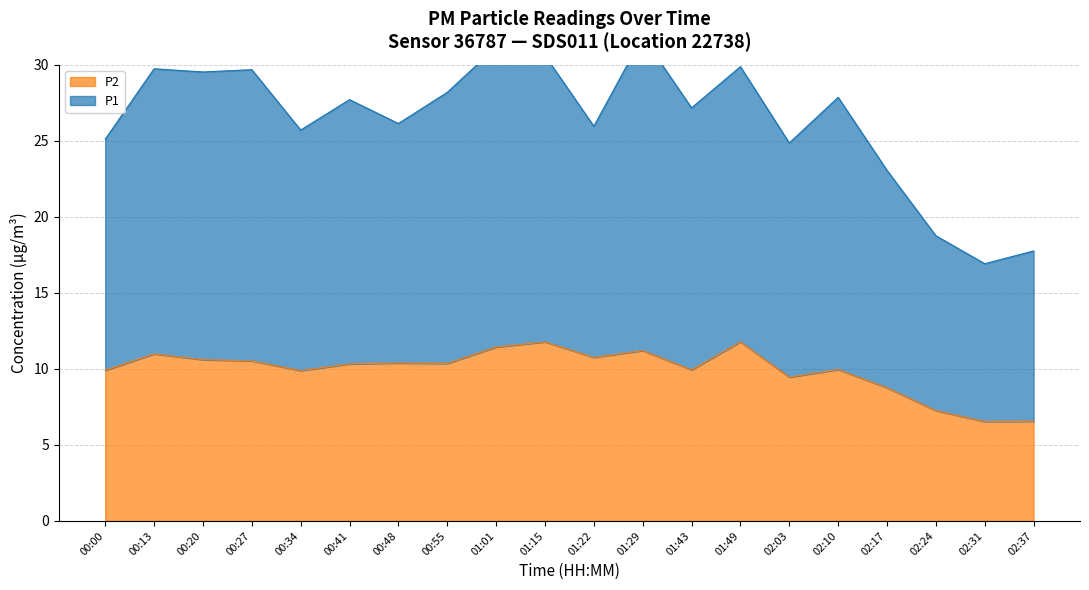

Count the number of data series in this chart.

2